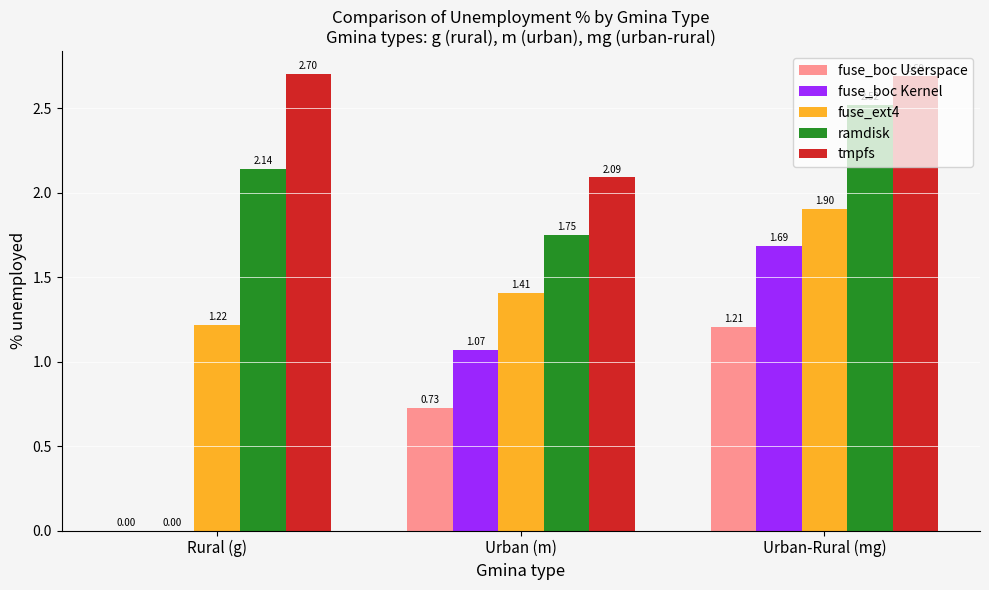

At which label is fuse_ext4 closest to 1?

Rural (g)